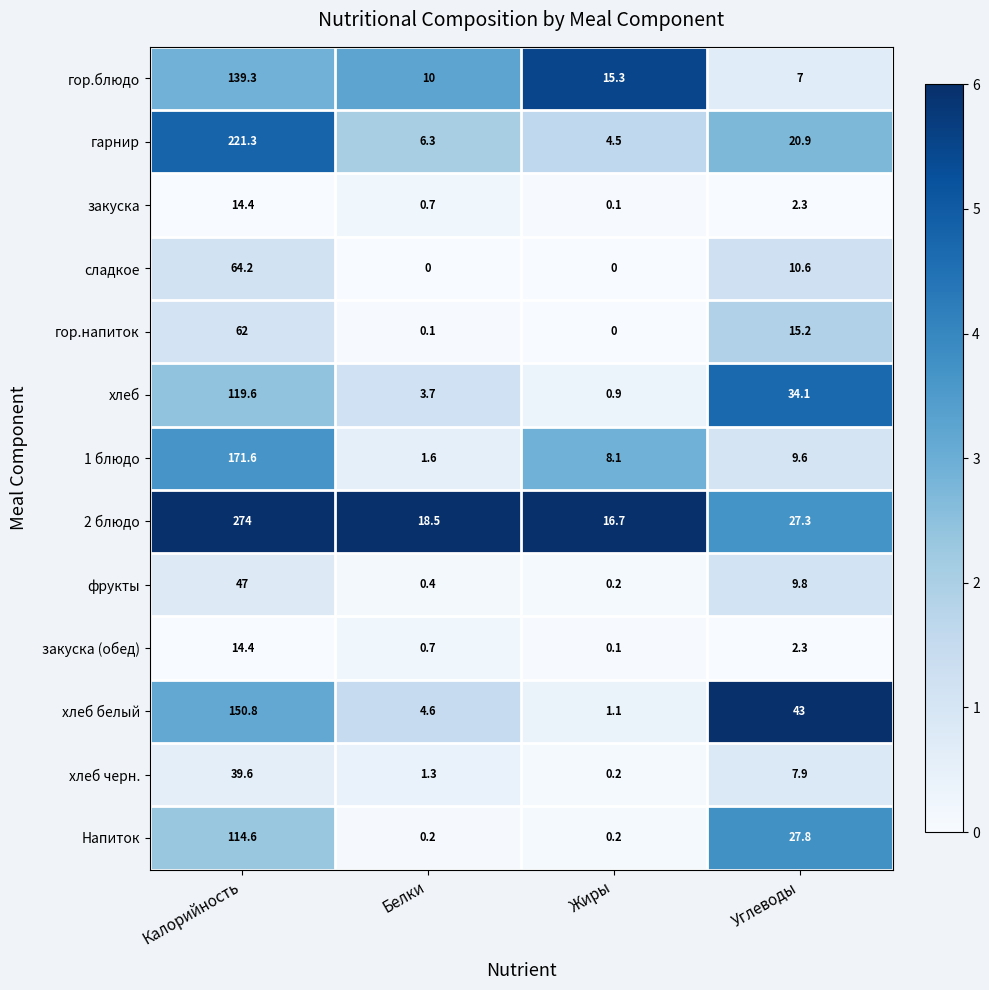

What is the sum of all хлеб черн. values?

49.0